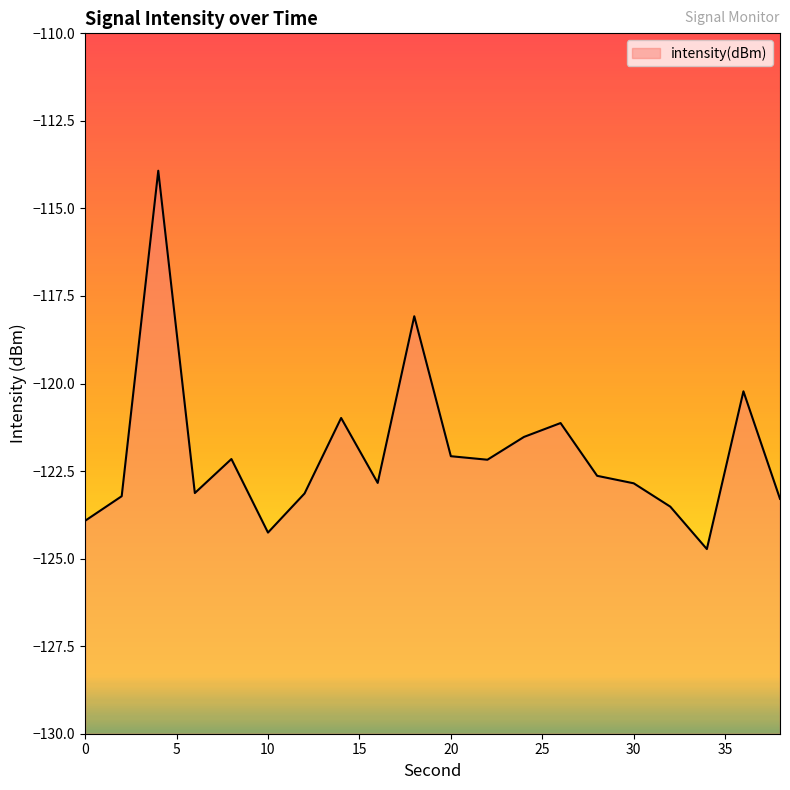

True or false: there are more than 2 points higher than both neighbors.

True